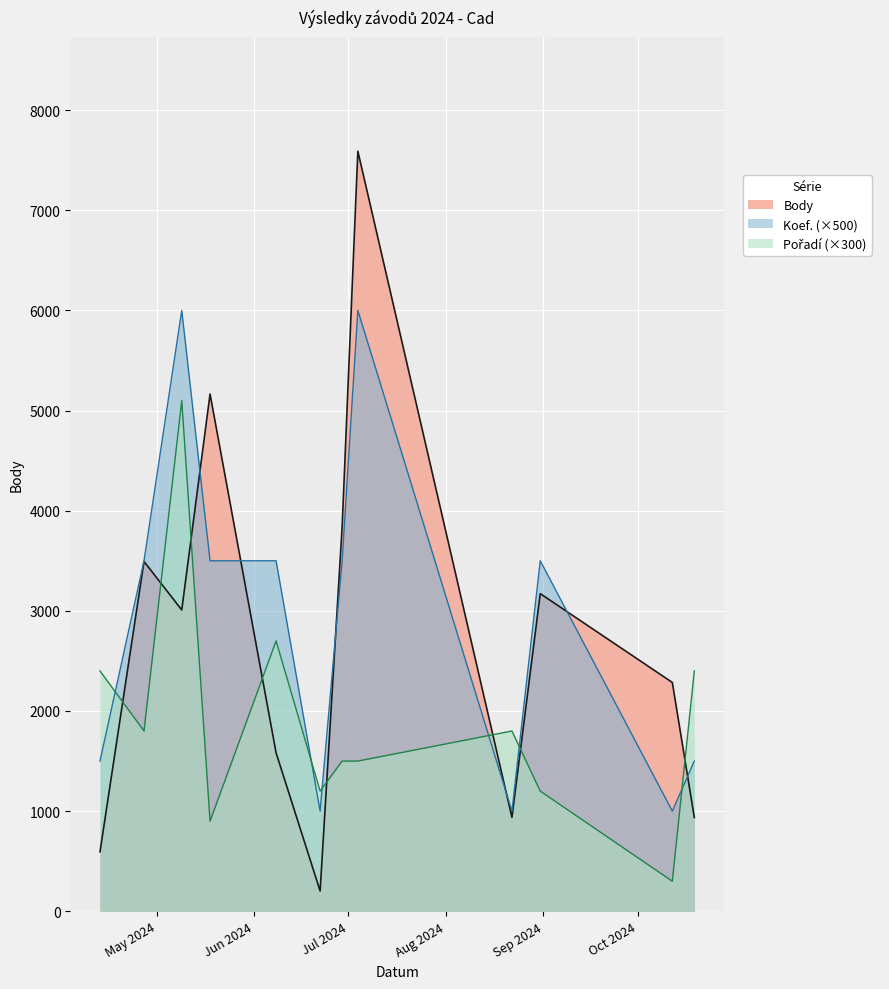

The Body series shows 3572 at 2024-10-12. True or false?

False